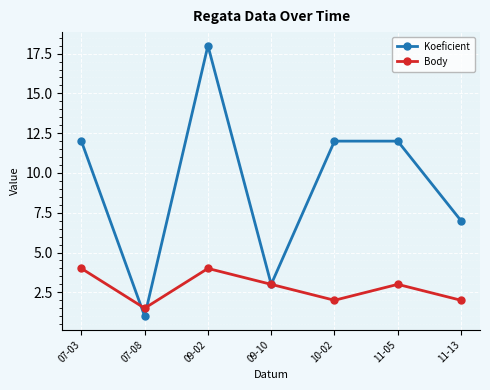

Which series has the largest range (max minus min)?

Koeficient